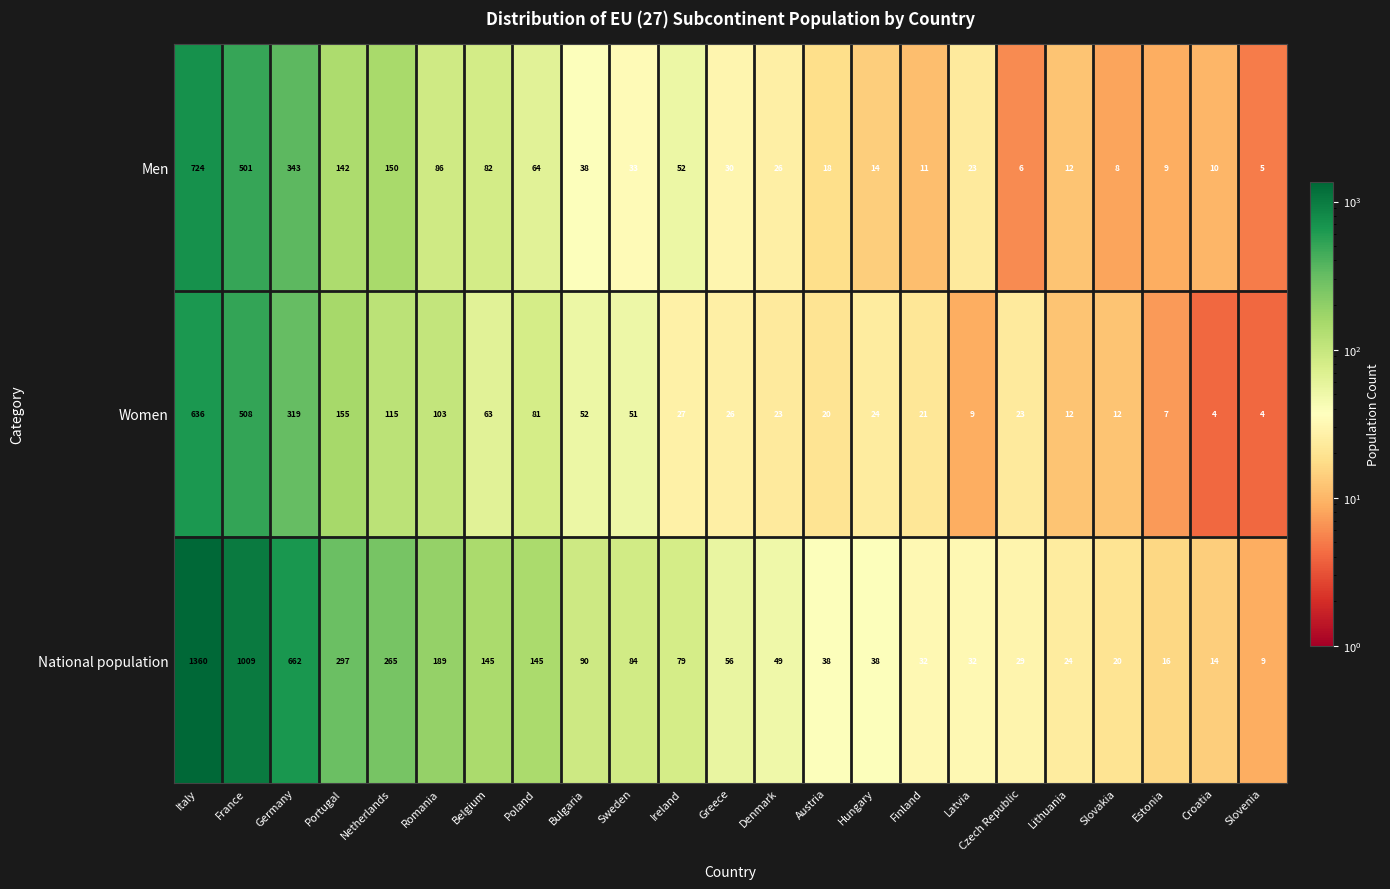

What is the greatest value displayed?

1360